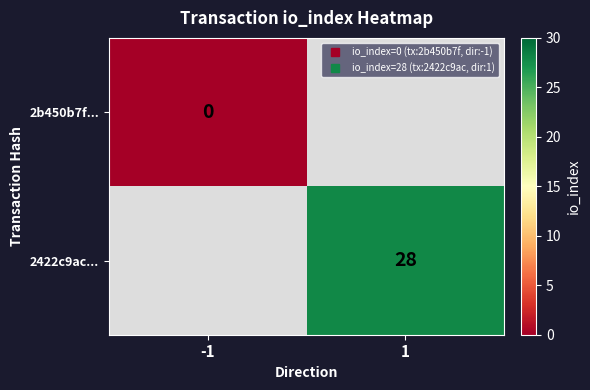

The value of 2422c9ac... at 1 is 28.0. True or false?

True